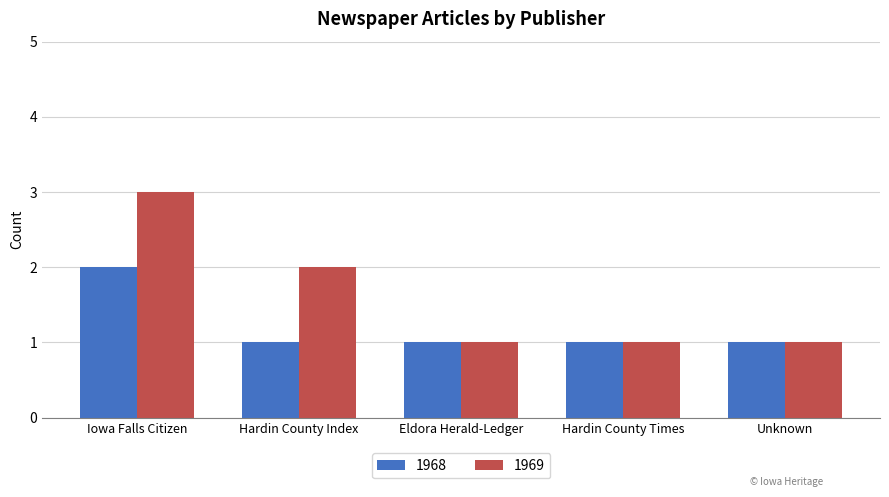

How many 1968 values are between 1 and 2?

5